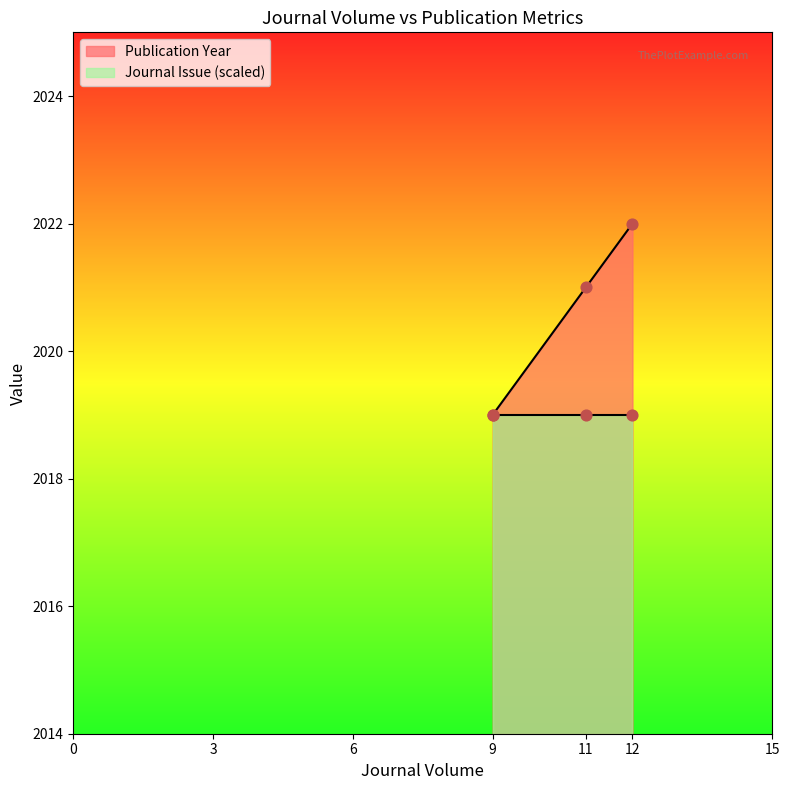

Approximately how many times larger is the value at 9 compared to 12?

1.0